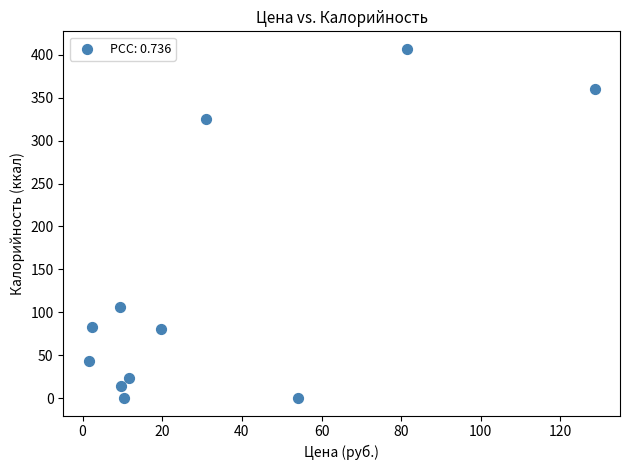

What Y value in the scatter plot is closest to 203?

106.0